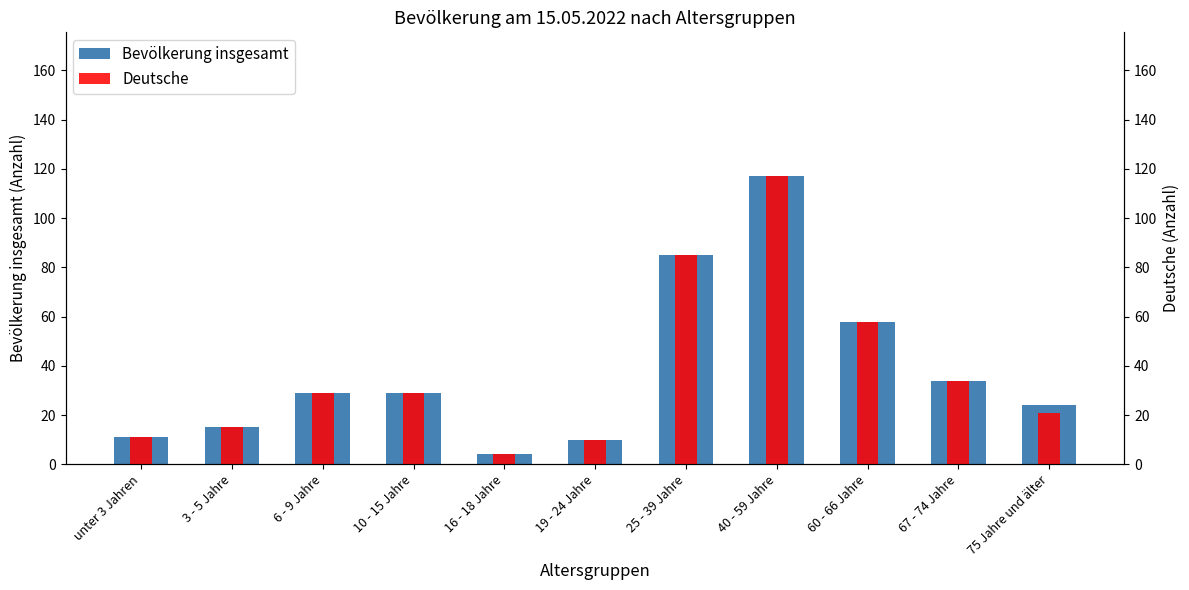

How many bars are there in total?

22